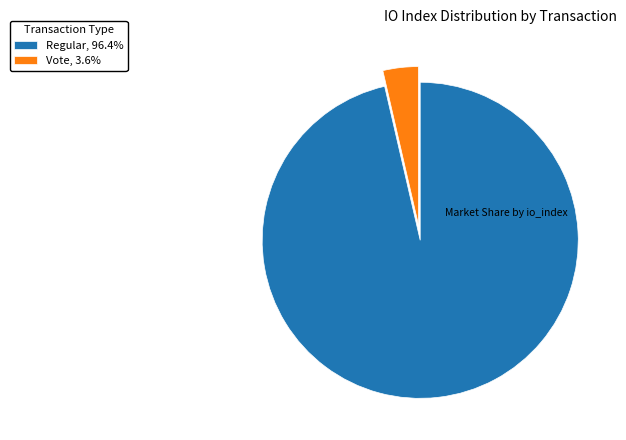

Does Vote, 3.6% represent more than half of the total?

No